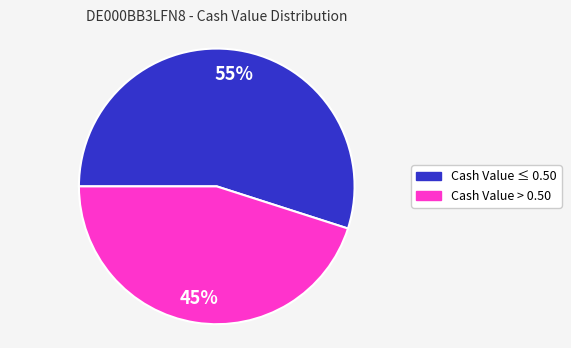

Is there a majority slice in this chart?

Yes